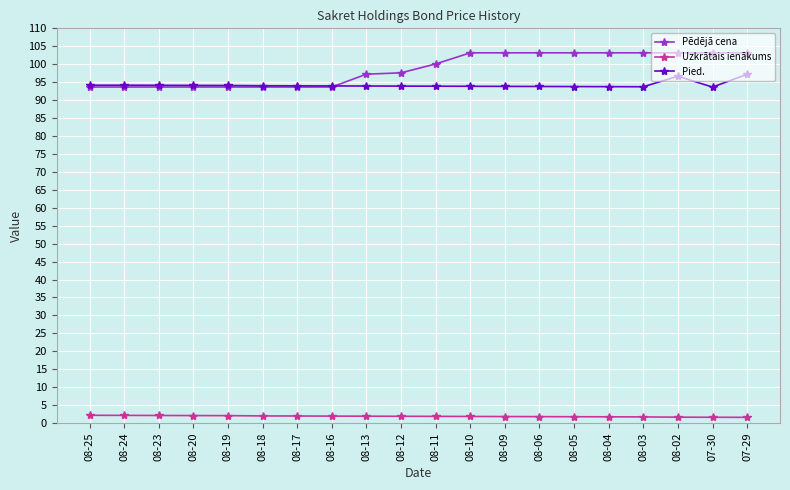

What is the difference between the highest and lowest values at 08-16?

92.0